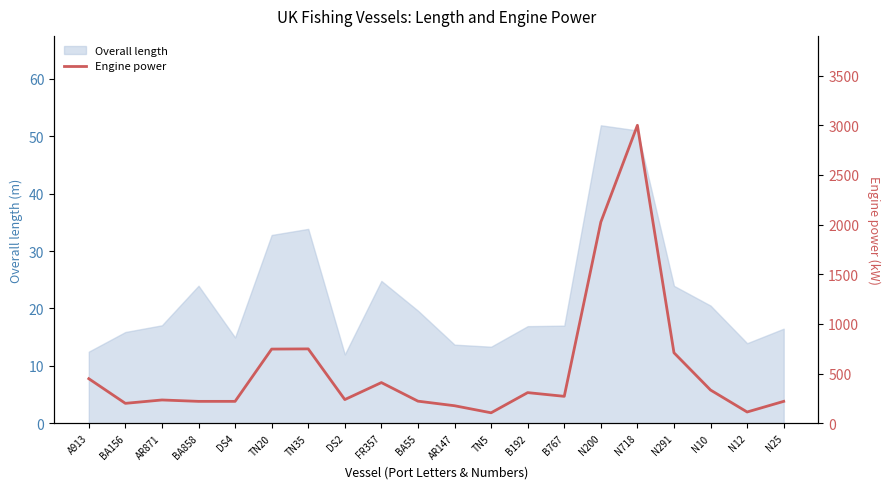

What is the minimum value shown in the chart?

106.0